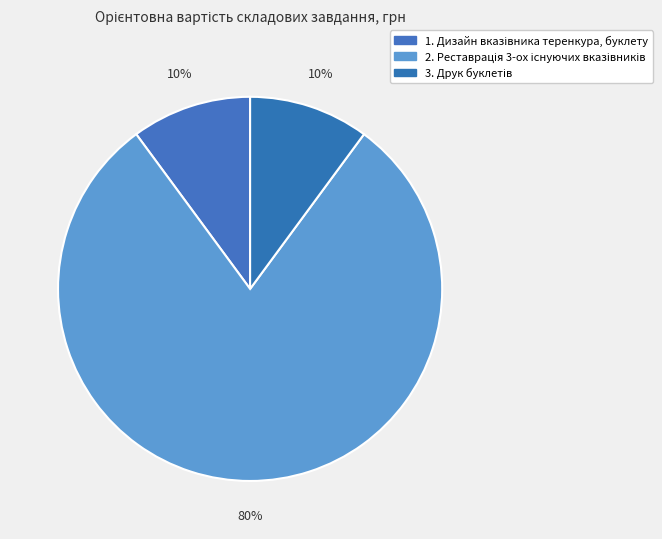

Combined, do 3. Друк буклетів and 2. Реставрація 3-ох існуючих вказівників account for over 50%?

Yes